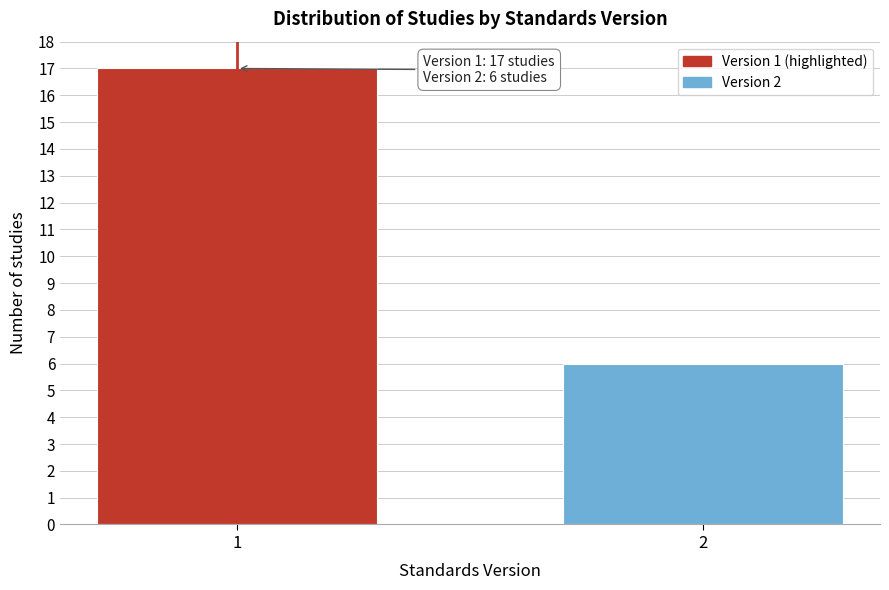

Reading left to right, extract all data points from this chart.

1=17	2=6